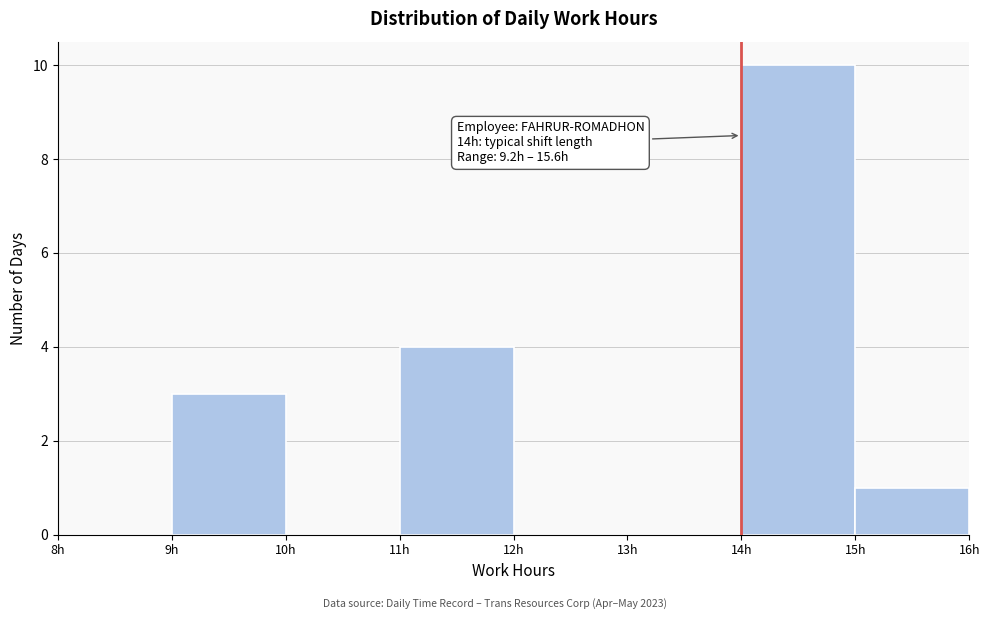

Over which range of the x-axis is the bar tallest?

14 to 15